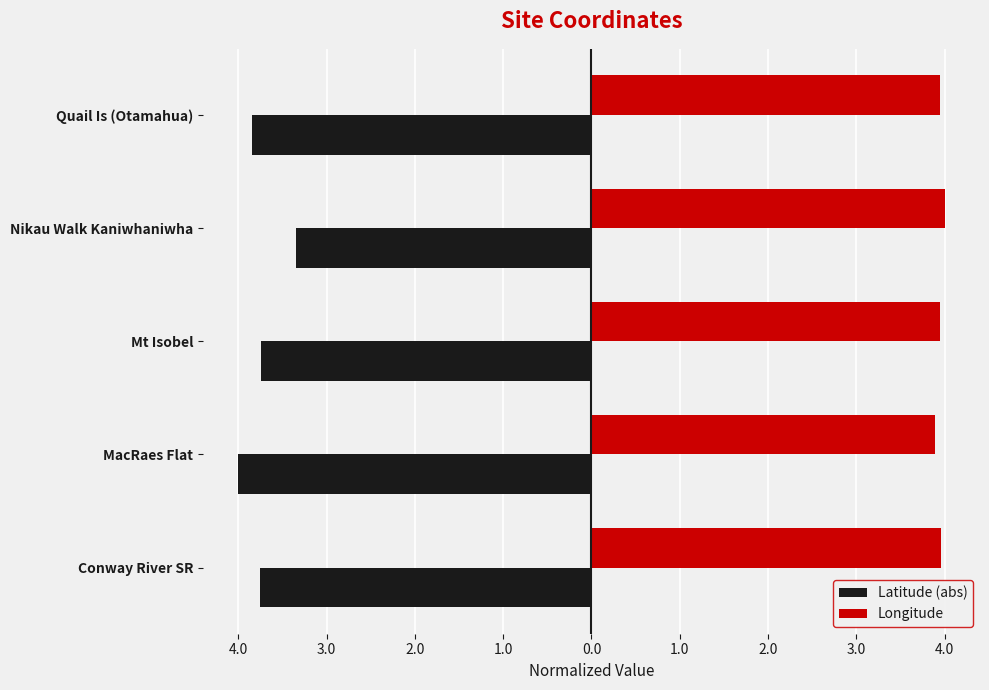

What is the average value of the Longitude series?

3.9